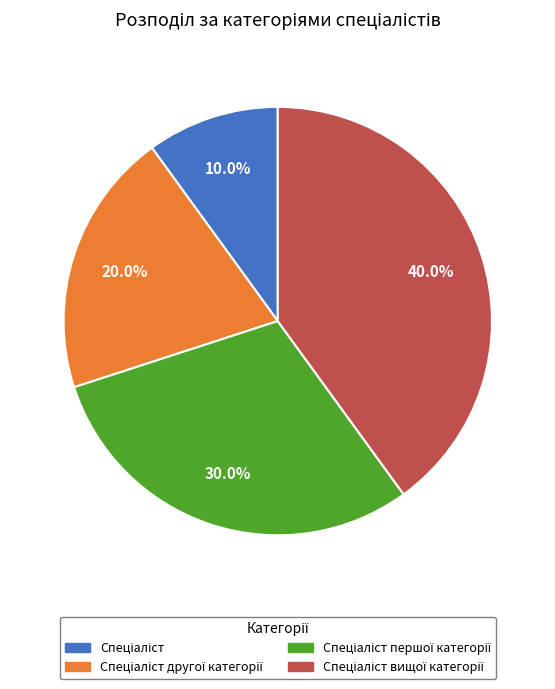

Is there a majority slice in this chart?

No